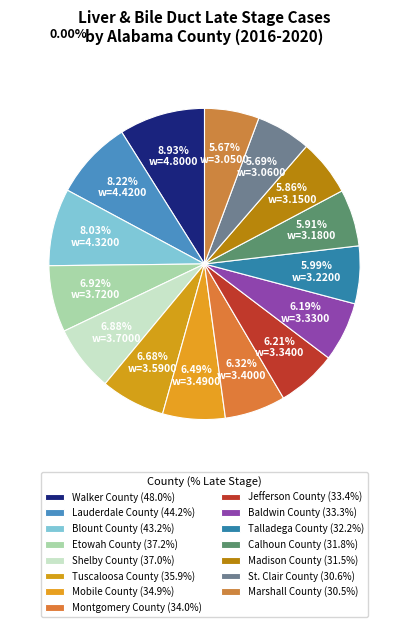

How many slices are in this pie chart?

15